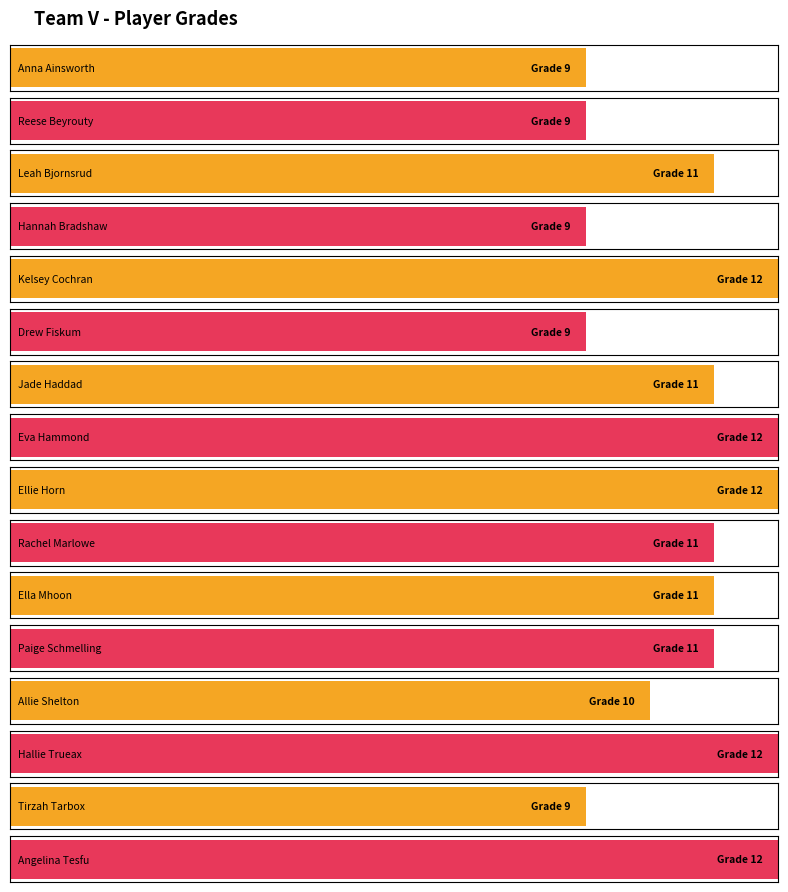

What position from the left is Hallie Trueax?

14